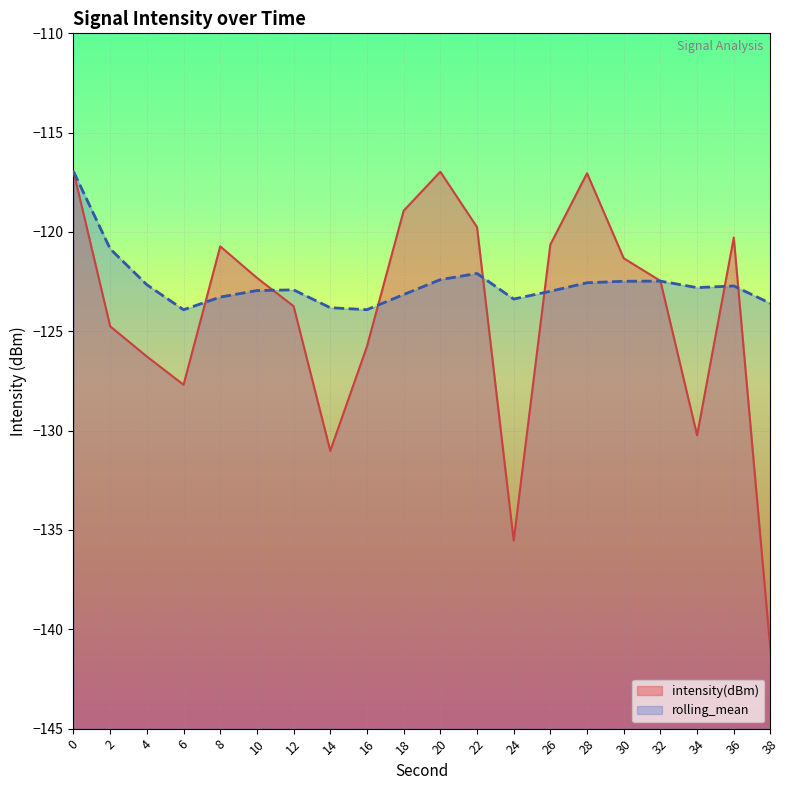

True or false: intensity(dBm) has a value of -42.5 at 16.

False